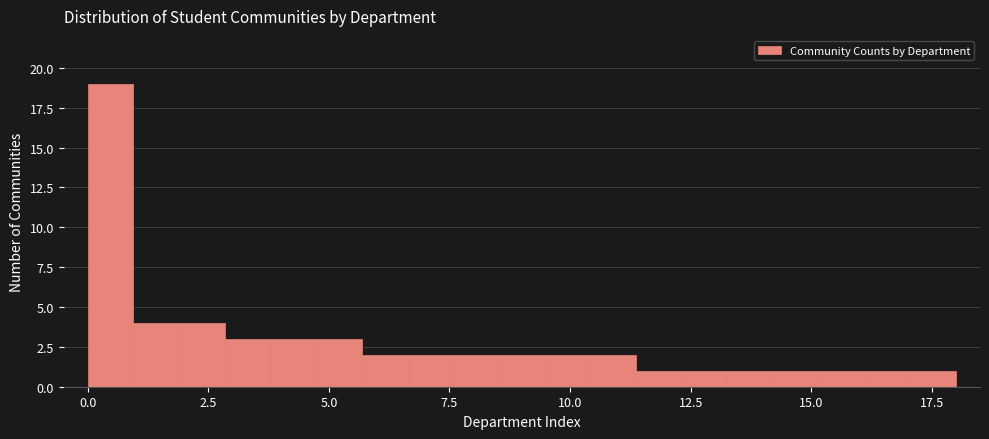

Read against the x-axis, roughly where is the centre of the tallest bar?

0.5